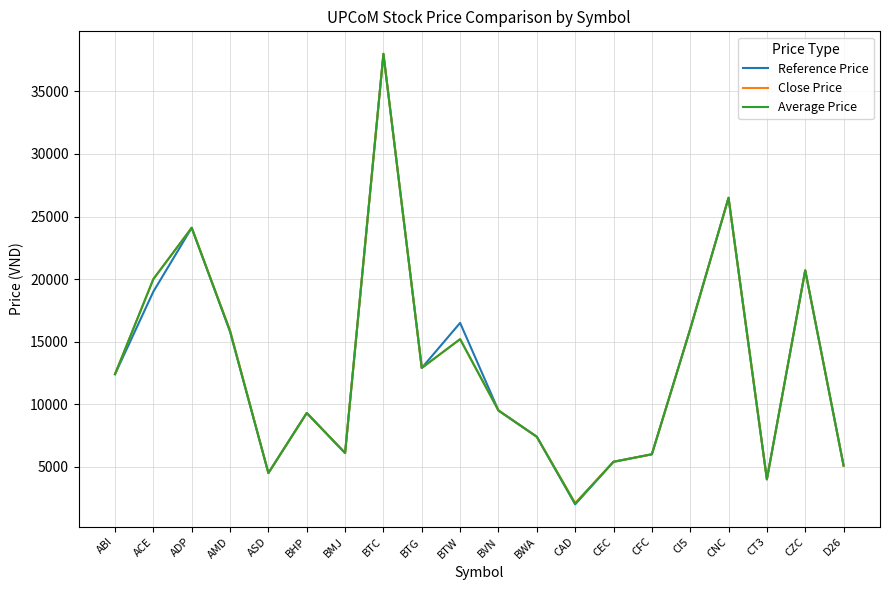

Is the value of Close Price at CT3 greater than the value of Reference Price at CFC?

No